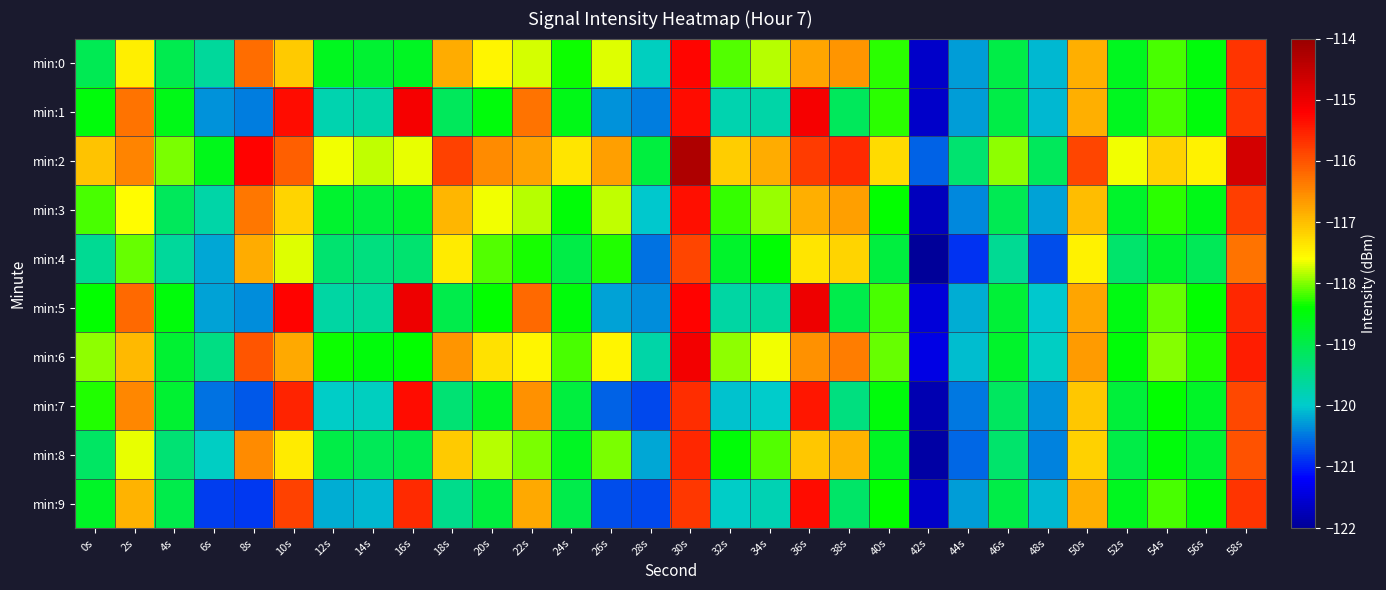

Which category has the lowest value across all series?

42s